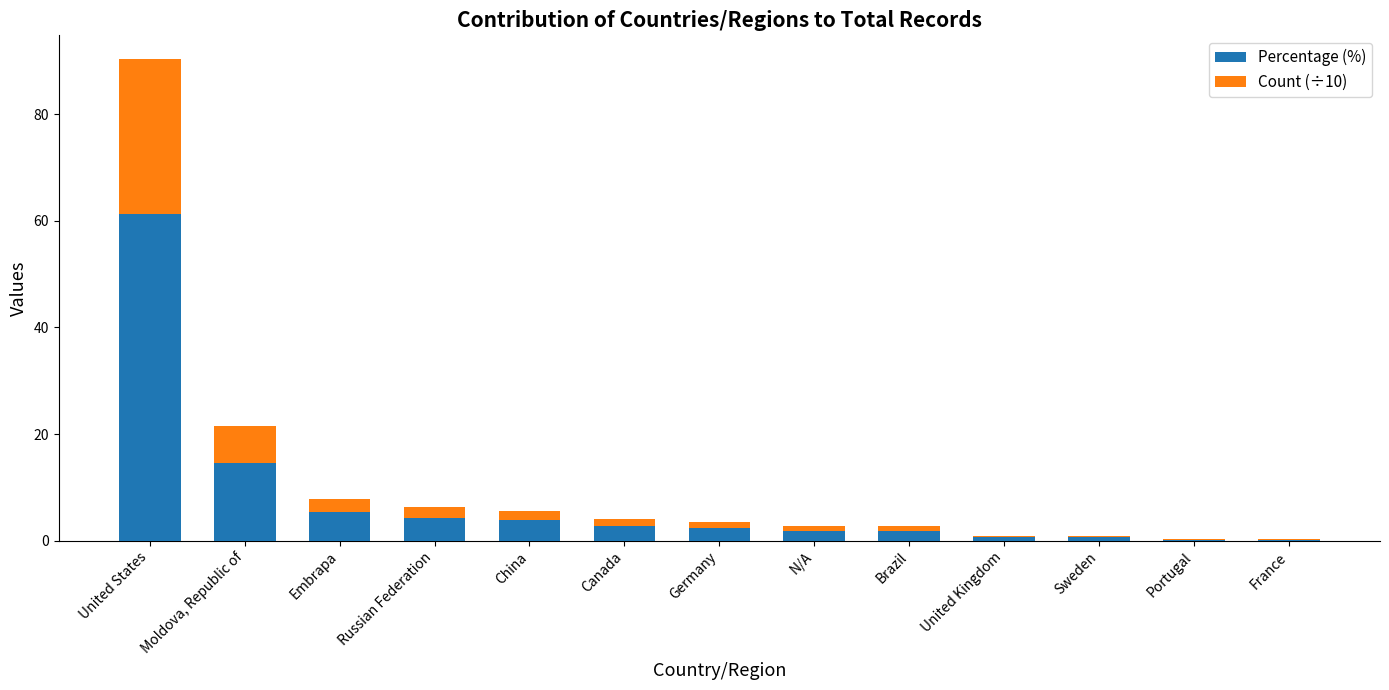

Are the bars grouped side by side (vs. stacked)?

No